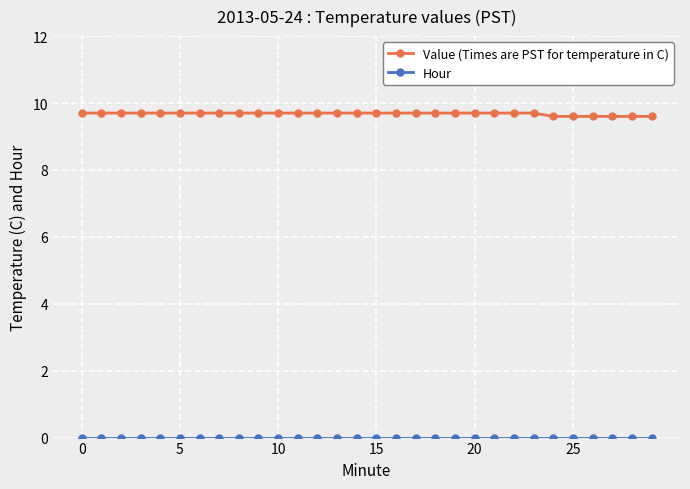

How many Value (Times are PST for temperature in C) values are between 9 and 10?

30